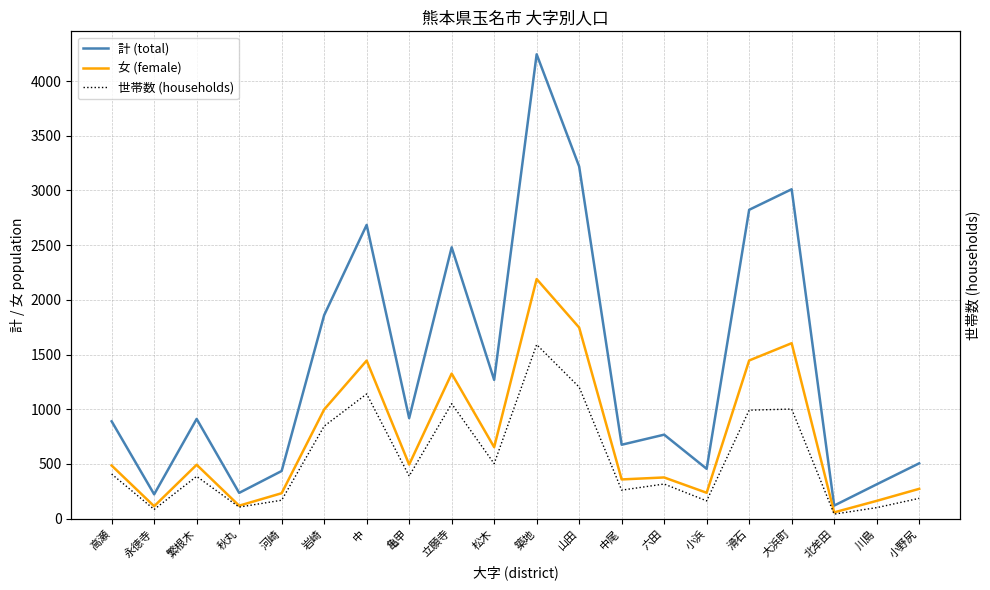

Where is 女 (female) nearest to the value 1124?

岩崎